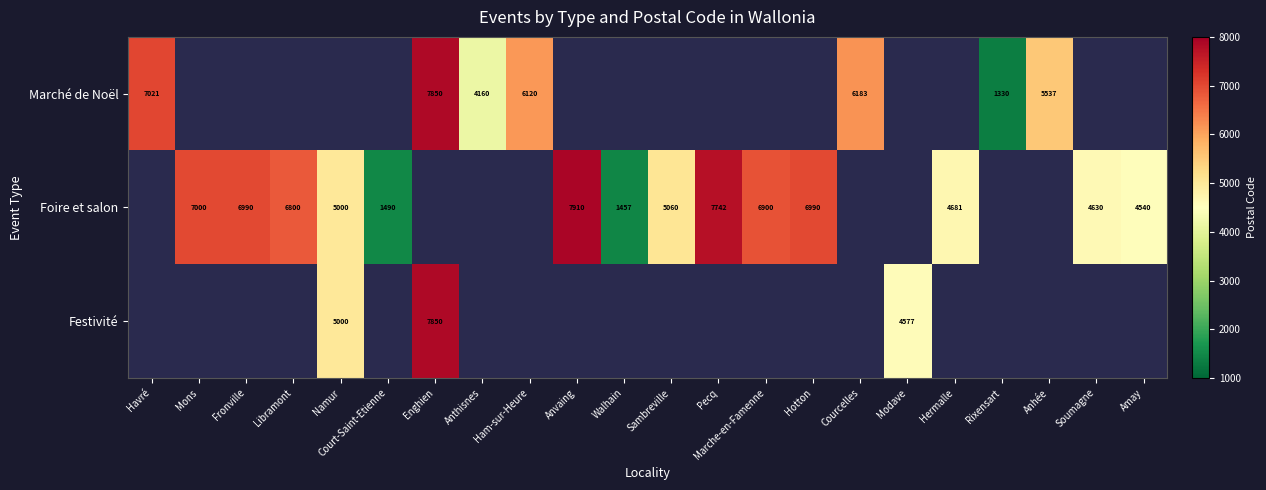

The value of Festivité at Enghien is 3693. True or false?

False